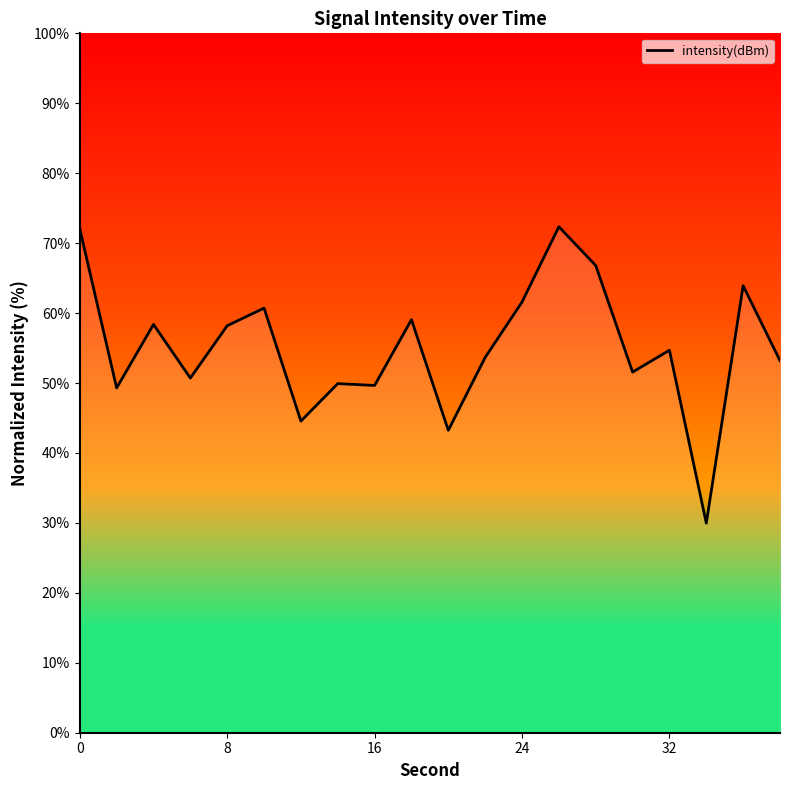

Reading right to left, extract all data points from this chart.

53.2	63.9	30.0	54.7	51.6	66.8	72.3	61.6	53.7	43.2	59.1	49.7	49.9	44.6	60.7	58.2	50.7	58.4	49.3	72.0